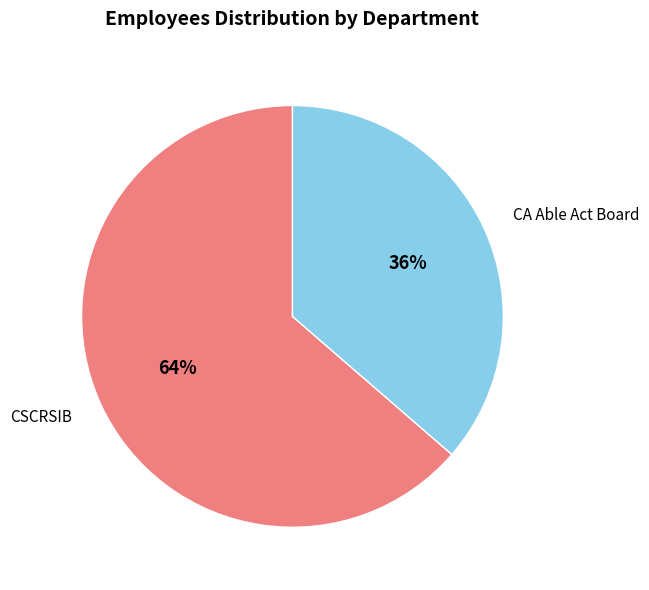

Count the number of slices in the pie.

2